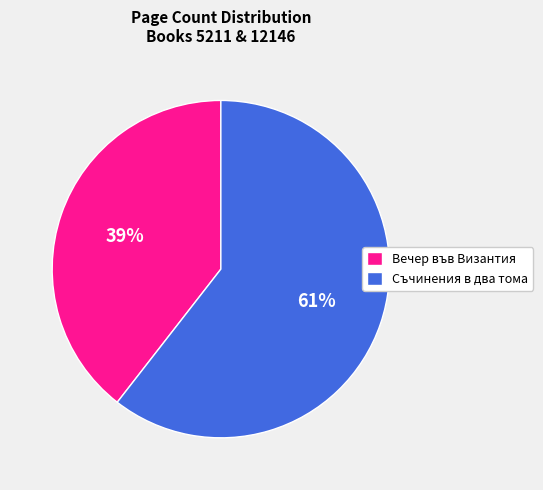

The Вечер във Византия slice represents 50% of the pie. True or false?

False